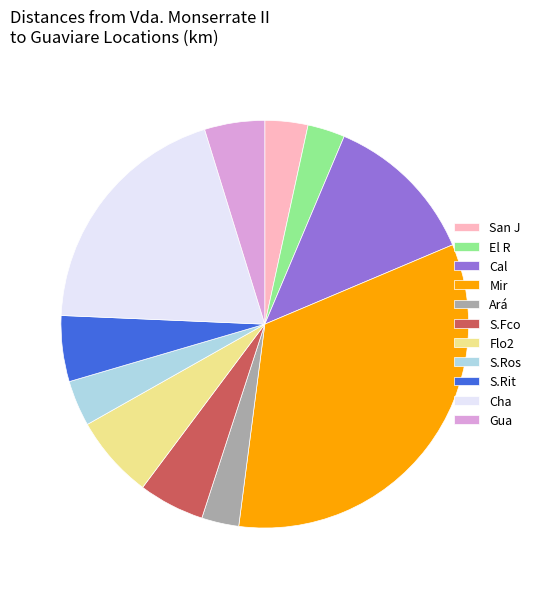

Is there any slice that represents more than half of the pie?

No